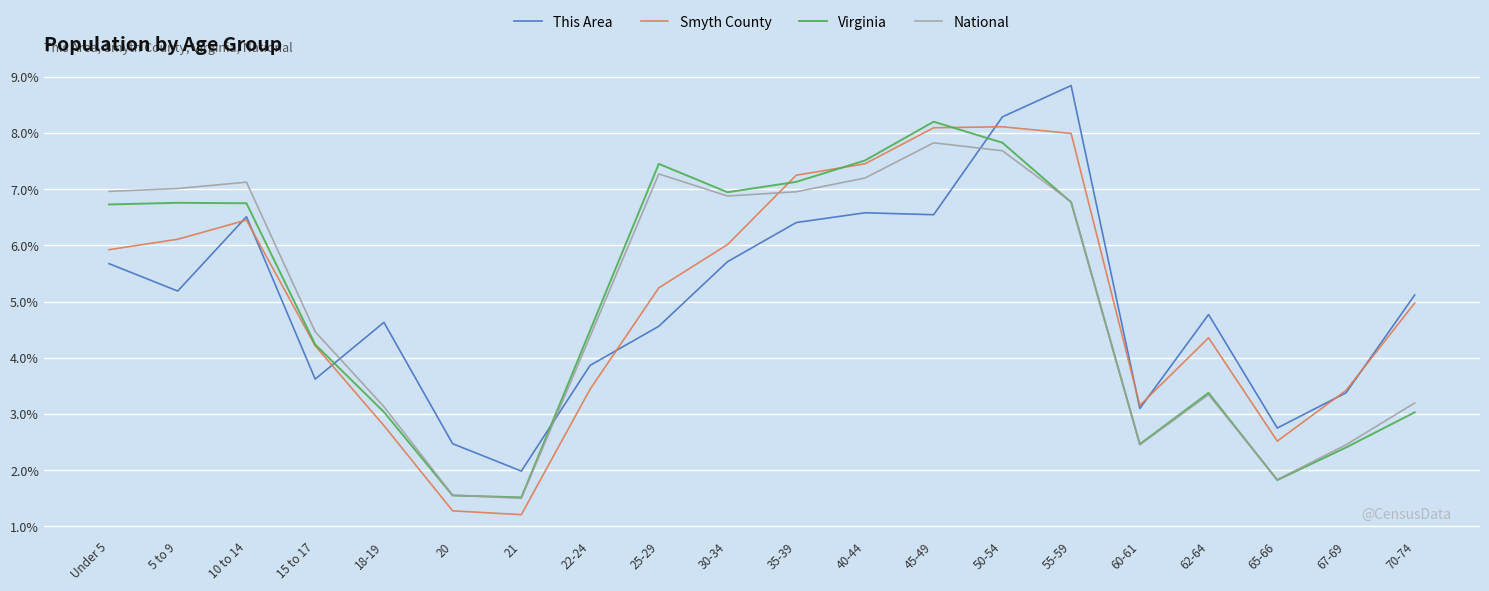

True or false: Smyth County and This Area cross at least once.

True